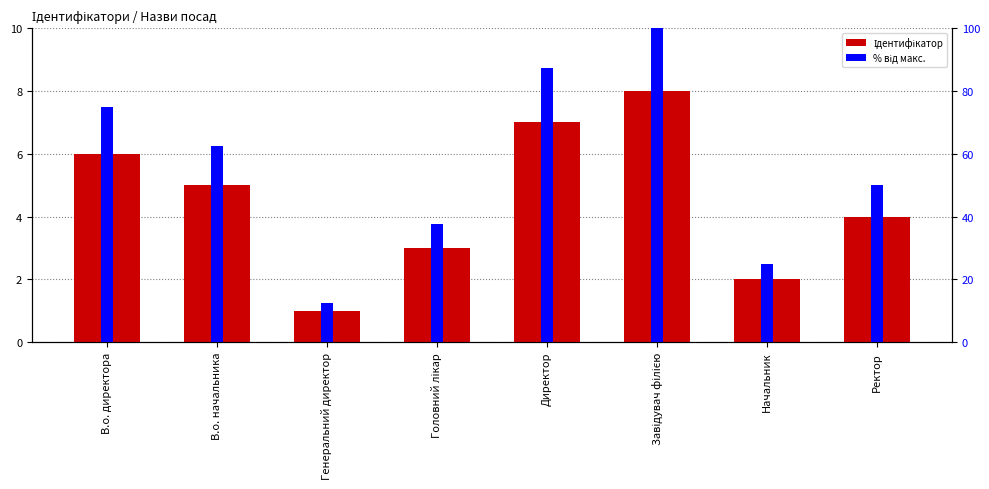

At how many categories does at least one series exceed 38?

5